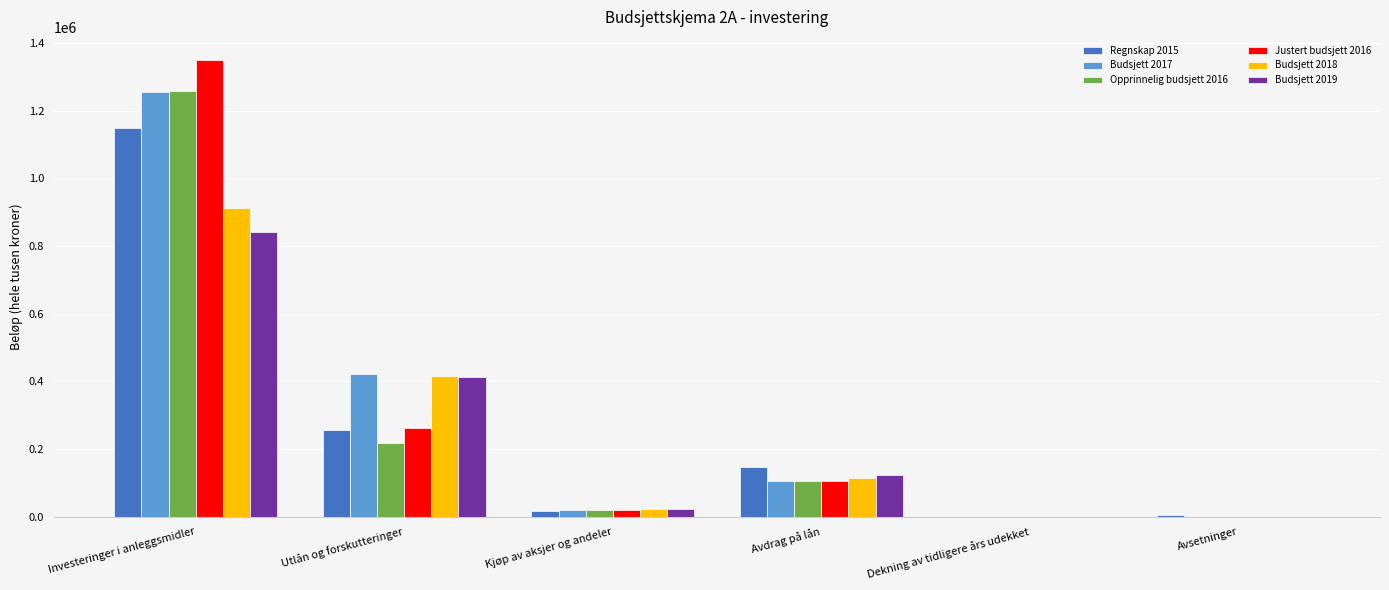

The Budsjett 2017 series shows 106000 at Avdrag på lån. True or false?

True